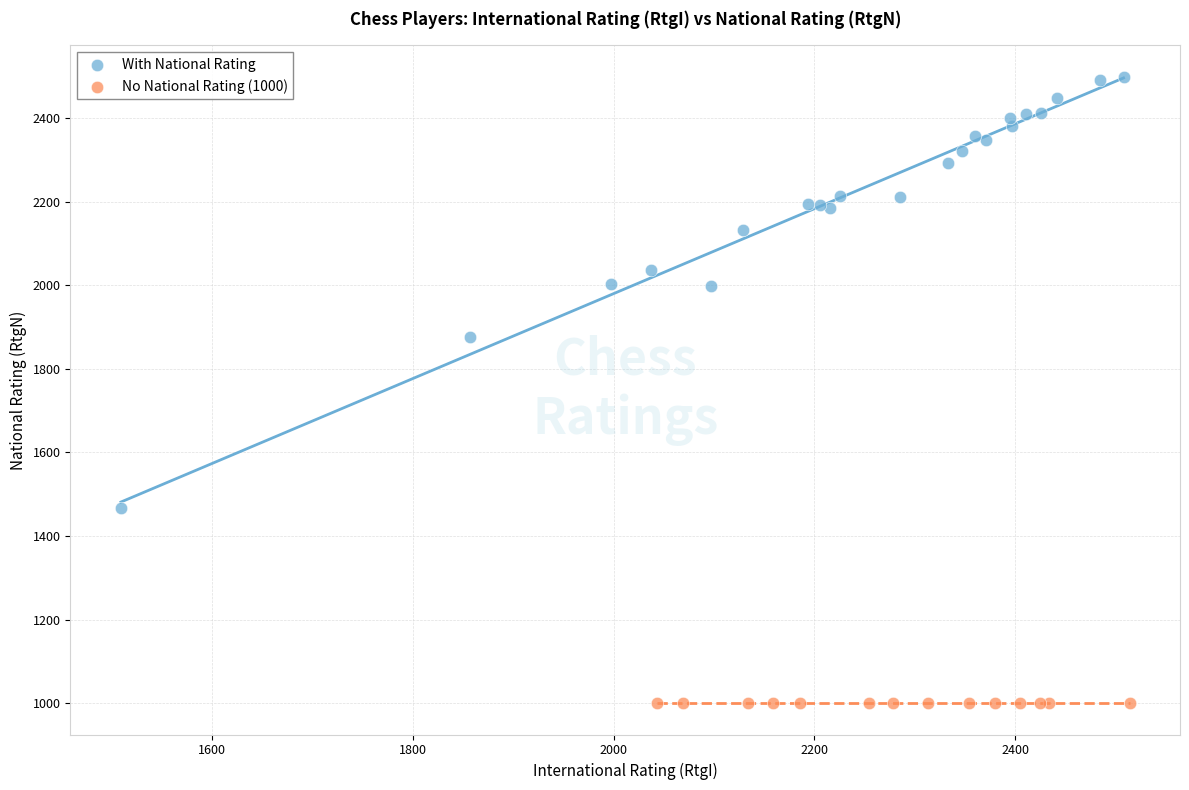

Which series reaches the maximum Y coordinate?

With National Rating